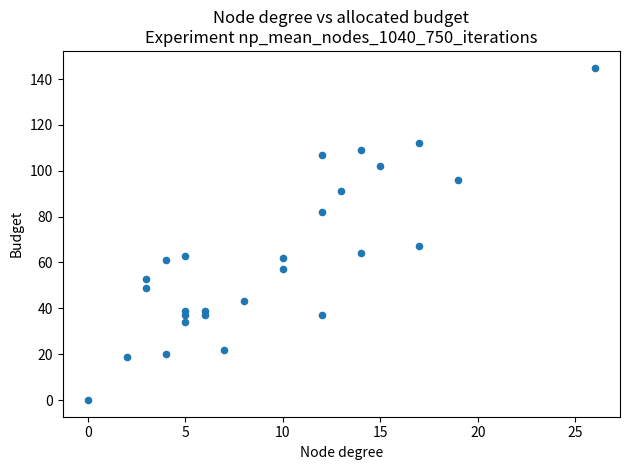

What is the range of Y values (max minus min)?

145